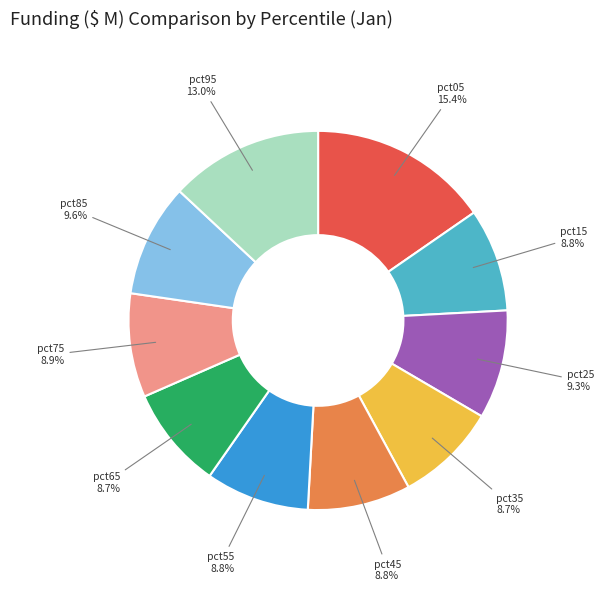

To the nearest percent, what is the average slice percentage?

10%